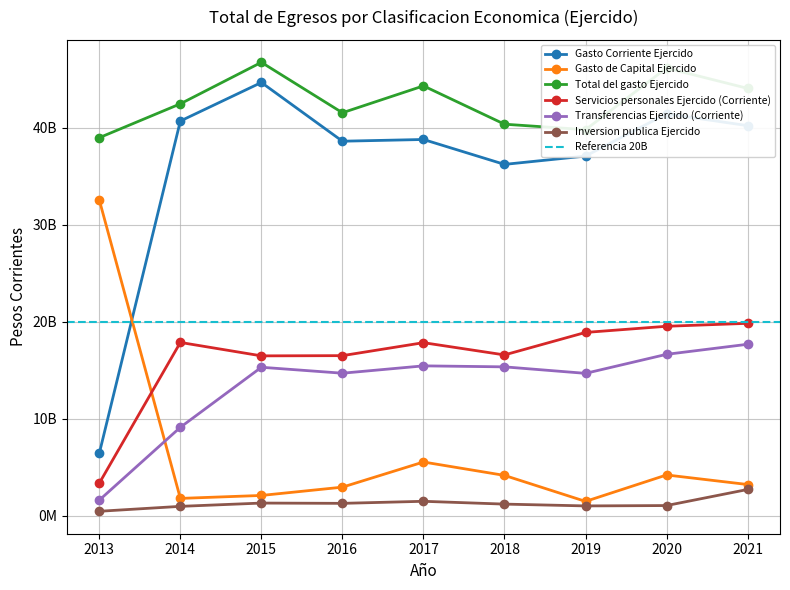

Reading left to right, transcribe all the data shown in this chart.

Gasto Corriente Ejercido: 2013=6428440540	2014=40685074278	2015=44658403286	2016=38603541617	2017=38781405818	2018=36213381253	2019=37072919105	2020=41427504768	2021=40210779638
Gasto de Capital Ejercido: 2013=32539701529	2014=1774174971	2015=2078177685	2016=2933700396	2017=5526902885	2018=4144827409	2019=1465386797	2020=4191039440	2021=3205599475
Total del gasto Ejercido: 2013=38968142070	2014=42459249248	2015=46736580970	2016=41537242013	2017=44308308703	2018=40358208662	2019=39791406718	2020=46151015987	2021=44051379114
Servicios personales Ejercido (Corriente): 2013=3344096212	2014=17854412347	2015=16471127052	2016=16493174812	2017=17831304723	2018=16568081179	2019=18887098217	2020=19521786675	2021=19825032212
Transferencias Ejercido (Corriente): 2013=1596379114	2014=9104958545	2015=15295671862	2016=14682465057	2017=15440057839	2018=15337817269	2019=14667352895	2020=16628799450	2021=17665769592
Inversion publica Ejercido: 2013=446644948	2014=953906181	2015=1292844828	2016=1263678445	2017=1475378881	2018=1186250035	2019=999281060	2020=1036856522	2021=2693517980